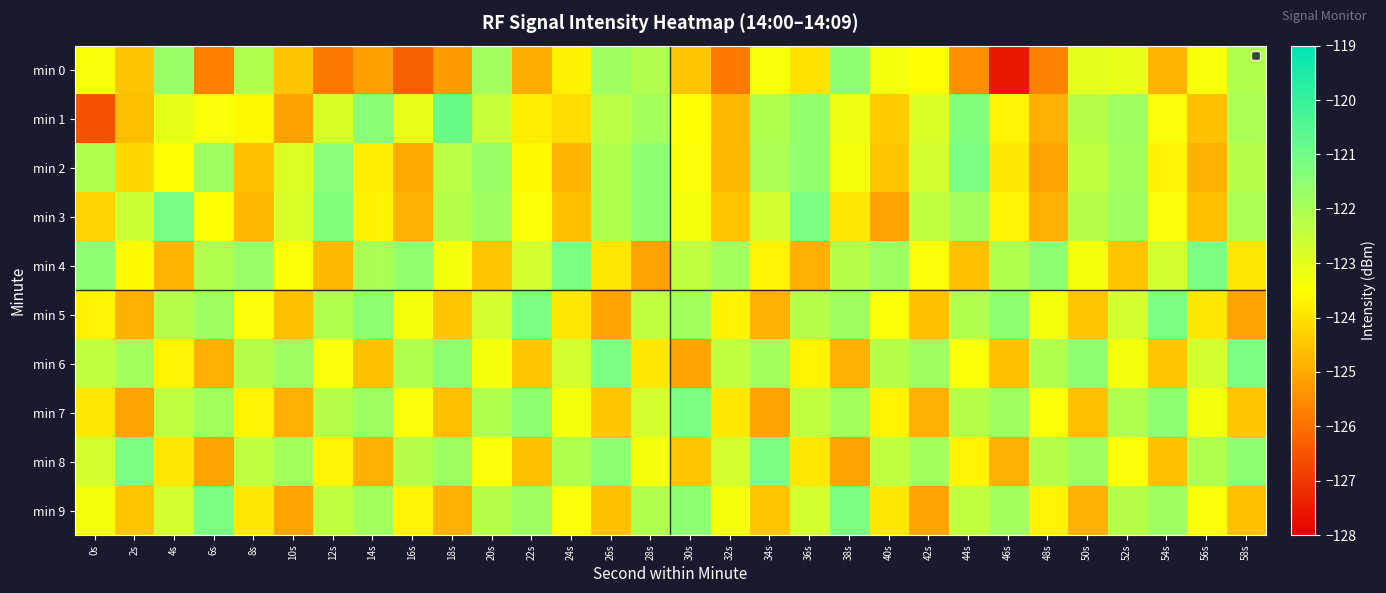

Reading left to right, what are all the values shown in this chart?

min 0: 0s=-123.4	2s=-124.5	4s=-121.7	6s=-125.7	8s=-122.1	10s=-124.6	12s=-125.8	14s=-125.2	16s=-126.3	18s=-125.3	20s=-121.9	22s=-124.9	24s=-123.7	26s=-121.8	28s=-122.2	30s=-124.5	32s=-125.8	34s=-123.3	36s=-124.0	38s=-121.5	40s=-123.3	42s=-123.6	44s=-125.5	46s=-127.6	48s=-125.7	50s=-123.0	52s=-123.1	54s=-124.8	56s=-123.4	58s=-122.1
min 1: 0s=-126.5	2s=-124.6	4s=-123.1	6s=-123.4	8s=-123.6	10s=-125.1	12s=-122.8	14s=-121.4	16s=-123.1	18s=-120.9	20s=-122.5	22s=-123.8	24s=-124.1	26s=-122.3	28s=-121.9	30s=-123.5	32s=-124.7	34s=-122.1	36s=-121.6	38s=-123.2	40s=-124.4	42s=-122.8	44s=-121.3	46s=-123.7	48s=-124.9	50s=-122.2	52s=-121.8	54s=-123.4	56s=-124.6	58s=-122.0
min 2: 0s=-122.1	2s=-124.2	4s=-123.5	6s=-121.8	8s=-124.6	10s=-122.9	12s=-121.4	14s=-123.8	16s=-125.0	18s=-122.3	20s=-121.7	22s=-123.6	24s=-124.8	26s=-122.1	28s=-121.5	30s=-123.4	32s=-124.7	34s=-122.0	36s=-121.6	38s=-123.3	40s=-124.5	42s=-122.7	44s=-121.2	46s=-123.9	48s=-125.1	50s=-122.4	52s=-121.9	54s=-123.7	56s=-124.9	58s=-122.2
min 3: 0s=-124.3	2s=-122.6	4s=-121.1	6s=-123.5	8s=-124.7	10s=-122.8	12s=-121.3	14s=-123.7	16s=-124.9	18s=-122.2	20s=-121.8	22s=-123.4	24s=-124.6	26s=-122.1	28s=-121.5	30s=-123.3	32s=-124.5	34s=-122.7	36s=-121.2	38s=-123.9	40s=-125.1	42s=-122.4	44s=-121.9	46s=-123.7	48s=-124.9	50s=-122.2	52s=-121.8	54s=-123.4	56s=-124.6	58s=-122.0
min 4: 0s=-121.5	2s=-123.6	4s=-124.8	6s=-122.1	8s=-121.7	10s=-123.4	12s=-124.7	14s=-122.0	16s=-121.6	18s=-123.3	20s=-124.5	22s=-122.7	24s=-121.2	26s=-123.9	28s=-125.1	30s=-122.4	32s=-121.9	34s=-123.7	36s=-124.9	38s=-122.2	40s=-121.8	42s=-123.4	44s=-124.6	46s=-122.1	48s=-121.5	50s=-123.3	52s=-124.5	54s=-122.7	56s=-121.2	58s=-123.9
min 5: 0s=-123.7	2s=-124.9	4s=-122.2	6s=-121.8	8s=-123.4	10s=-124.6	12s=-122.1	14s=-121.5	16s=-123.3	18s=-124.5	20s=-122.7	22s=-121.2	24s=-123.9	26s=-125.1	28s=-122.4	30s=-121.9	32s=-123.7	34s=-124.9	36s=-122.2	38s=-121.8	40s=-123.4	42s=-124.6	44s=-122.1	46s=-121.5	48s=-123.3	50s=-124.5	52s=-122.7	54s=-121.2	56s=-123.9	58s=-125.1
min 6: 0s=-122.4	2s=-121.9	4s=-123.7	6s=-124.9	8s=-122.2	10s=-121.8	12s=-123.4	14s=-124.6	16s=-122.1	18s=-121.5	20s=-123.3	22s=-124.5	24s=-122.7	26s=-121.2	28s=-123.9	30s=-125.1	32s=-122.4	34s=-121.9	36s=-123.7	38s=-124.9	40s=-122.2	42s=-121.8	44s=-123.4	46s=-124.6	48s=-122.1	50s=-121.5	52s=-123.3	54s=-124.5	56s=-122.7	58s=-121.2
min 7: 0s=-123.9	2s=-125.1	4s=-122.4	6s=-121.9	8s=-123.7	10s=-124.9	12s=-122.2	14s=-121.8	16s=-123.4	18s=-124.6	20s=-122.1	22s=-121.5	24s=-123.3	26s=-124.5	28s=-122.7	30s=-121.2	32s=-123.9	34s=-125.1	36s=-122.4	38s=-121.9	40s=-123.7	42s=-124.9	44s=-122.2	46s=-121.8	48s=-123.4	50s=-124.6	52s=-122.1	54s=-121.5	56s=-123.3	58s=-124.5
min 8: 0s=-122.7	2s=-121.2	4s=-123.9	6s=-125.1	8s=-122.4	10s=-121.9	12s=-123.7	14s=-124.9	16s=-122.2	18s=-121.8	20s=-123.4	22s=-124.6	24s=-122.1	26s=-121.5	28s=-123.3	30s=-124.5	32s=-122.7	34s=-121.2	36s=-123.9	38s=-125.1	40s=-122.4	42s=-121.9	44s=-123.7	46s=-124.9	48s=-122.2	50s=-121.8	52s=-123.4	54s=-124.6	56s=-122.1	58s=-121.5
min 9: 0s=-123.3	2s=-124.5	4s=-122.7	6s=-121.2	8s=-123.9	10s=-125.1	12s=-122.4	14s=-121.9	16s=-123.7	18s=-124.9	20s=-122.2	22s=-121.8	24s=-123.4	26s=-124.6	28s=-122.1	30s=-121.5	32s=-123.3	34s=-124.5	36s=-122.7	38s=-121.2	40s=-123.9	42s=-125.1	44s=-122.4	46s=-121.9	48s=-123.7	50s=-124.9	52s=-122.2	54s=-121.8	56s=-123.4	58s=-124.6